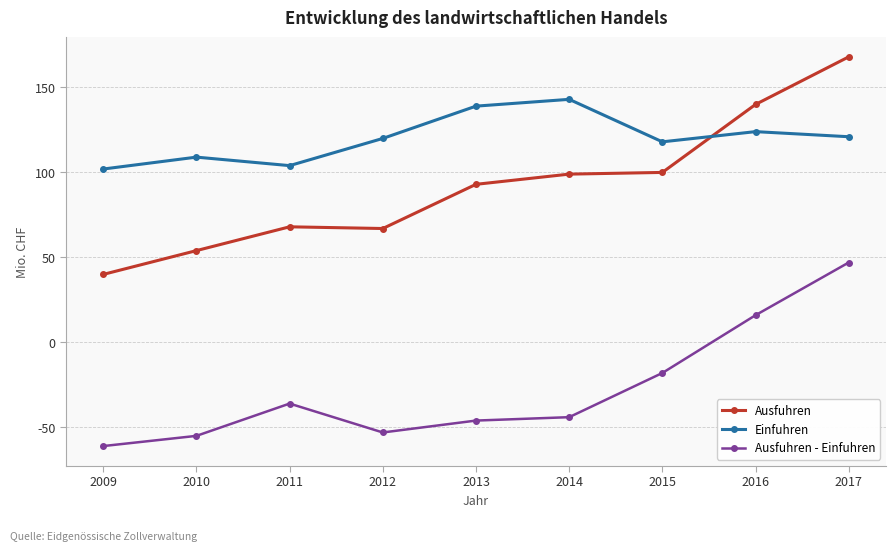

What is the highest value of the Einfuhren series?

143